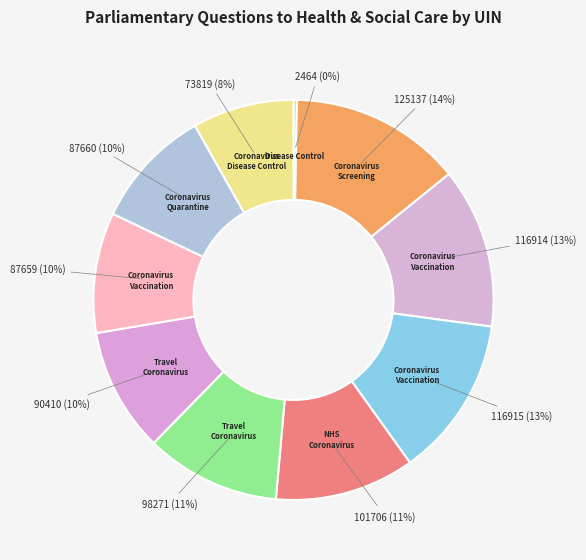

Rank the categories by value from lowest to highest.

2464, 73819, 87659, 87660, 90410, 98271, 101706, 116914, 116915, 125137